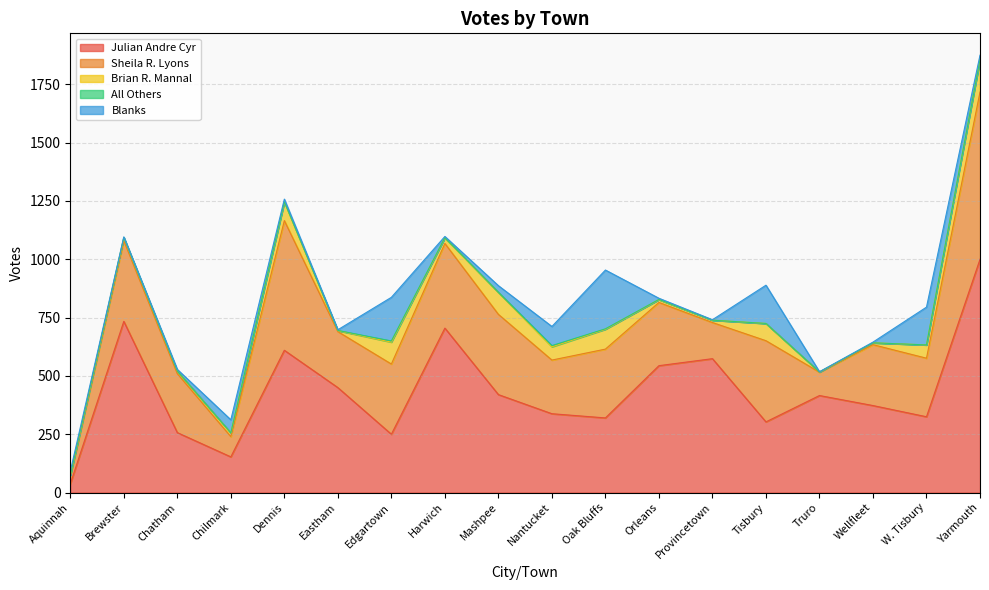

Rank the series by their maximum value, from highest to lowest.

Julian Andre Cyr, Sheila R. Lyons, Blanks, Brian R. Mannal, All Others